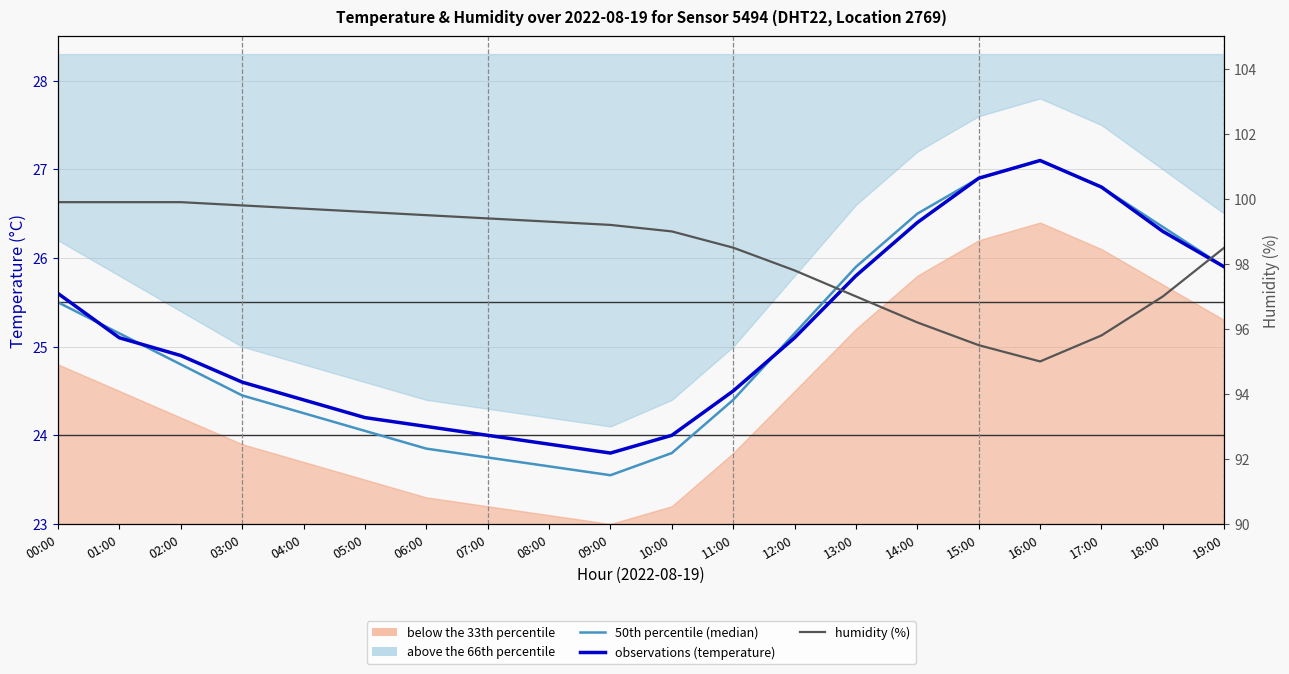

Which category has the lowest value in the 50th percentile (median) series?

09:00